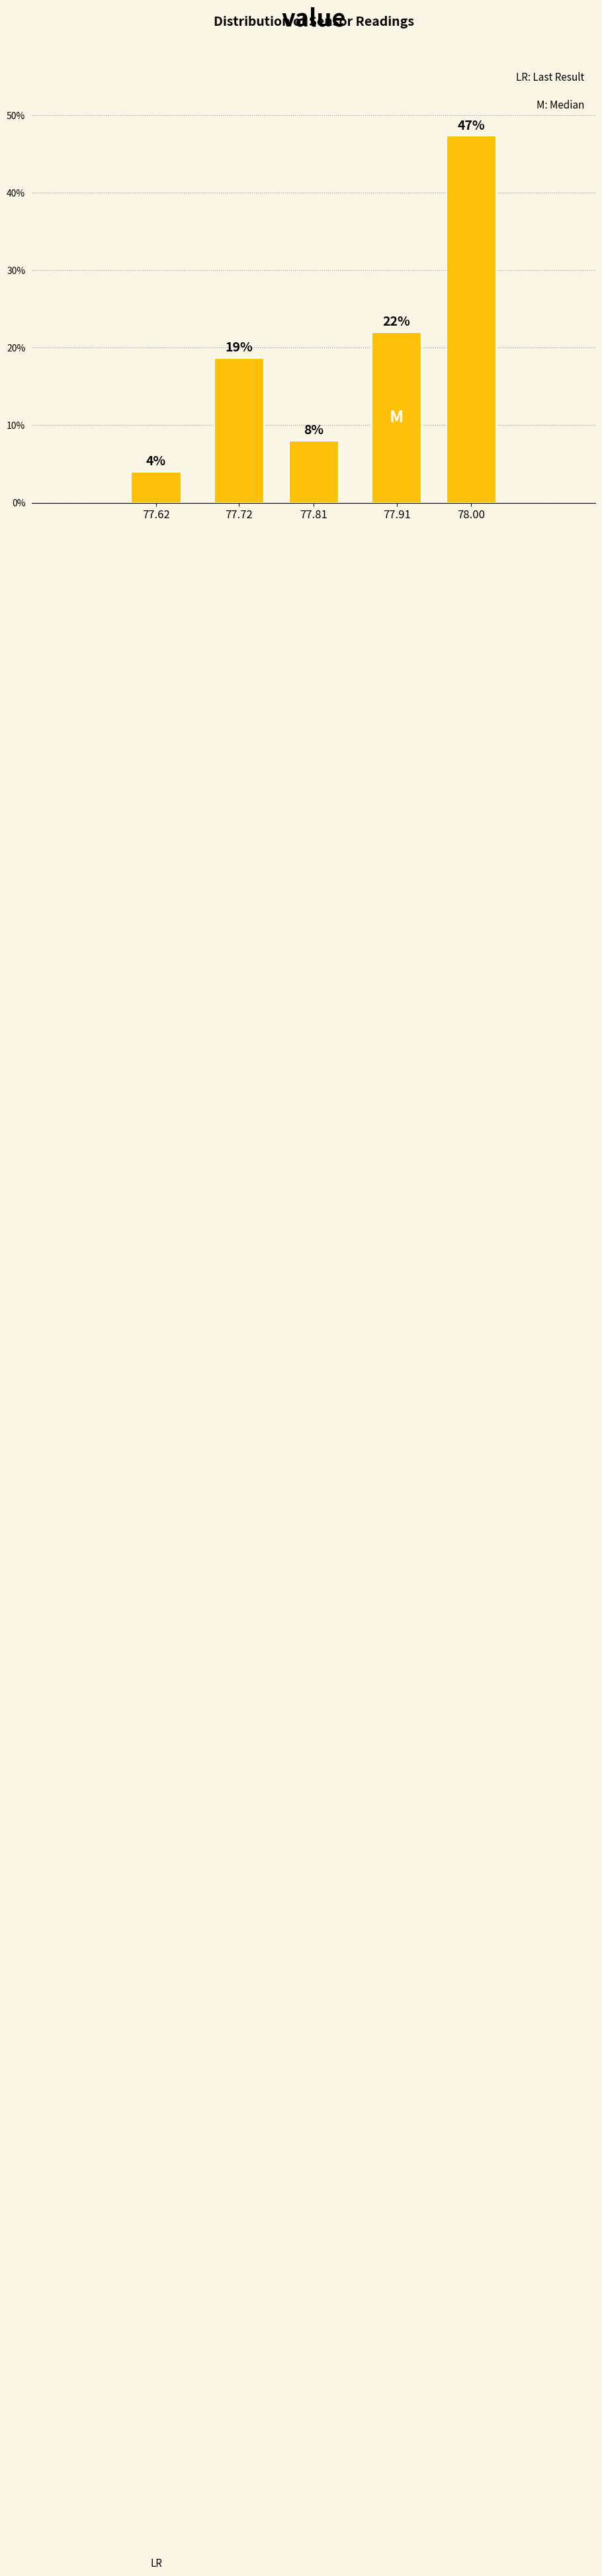

Is it true that the value at 77.81 is 8.0?

True